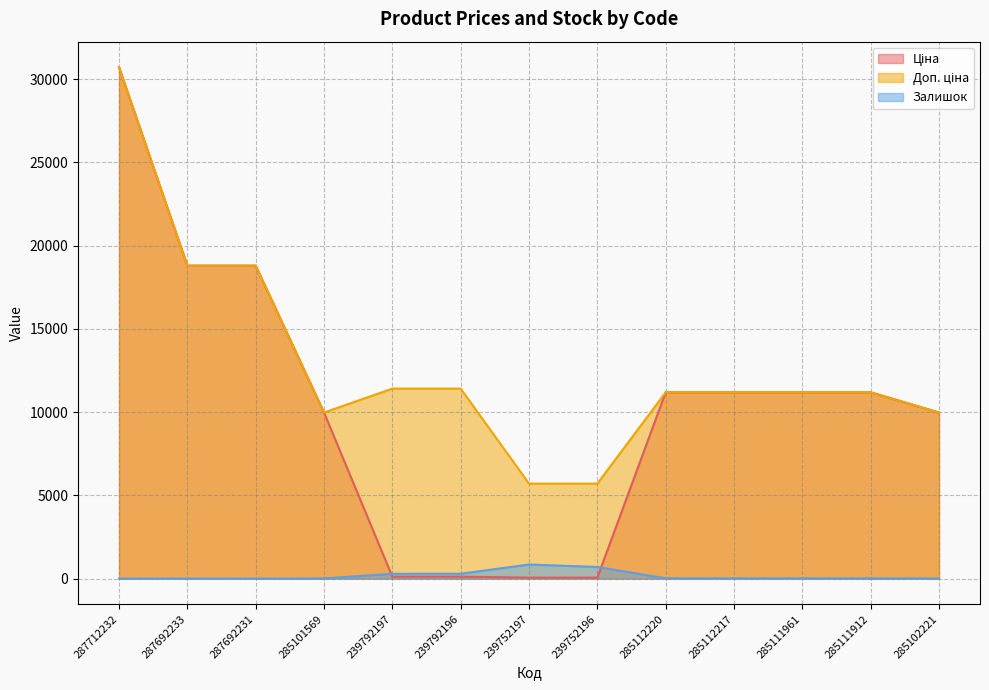

The Доп. ціна series shows 11188.2 at 285112217. True or false?

True